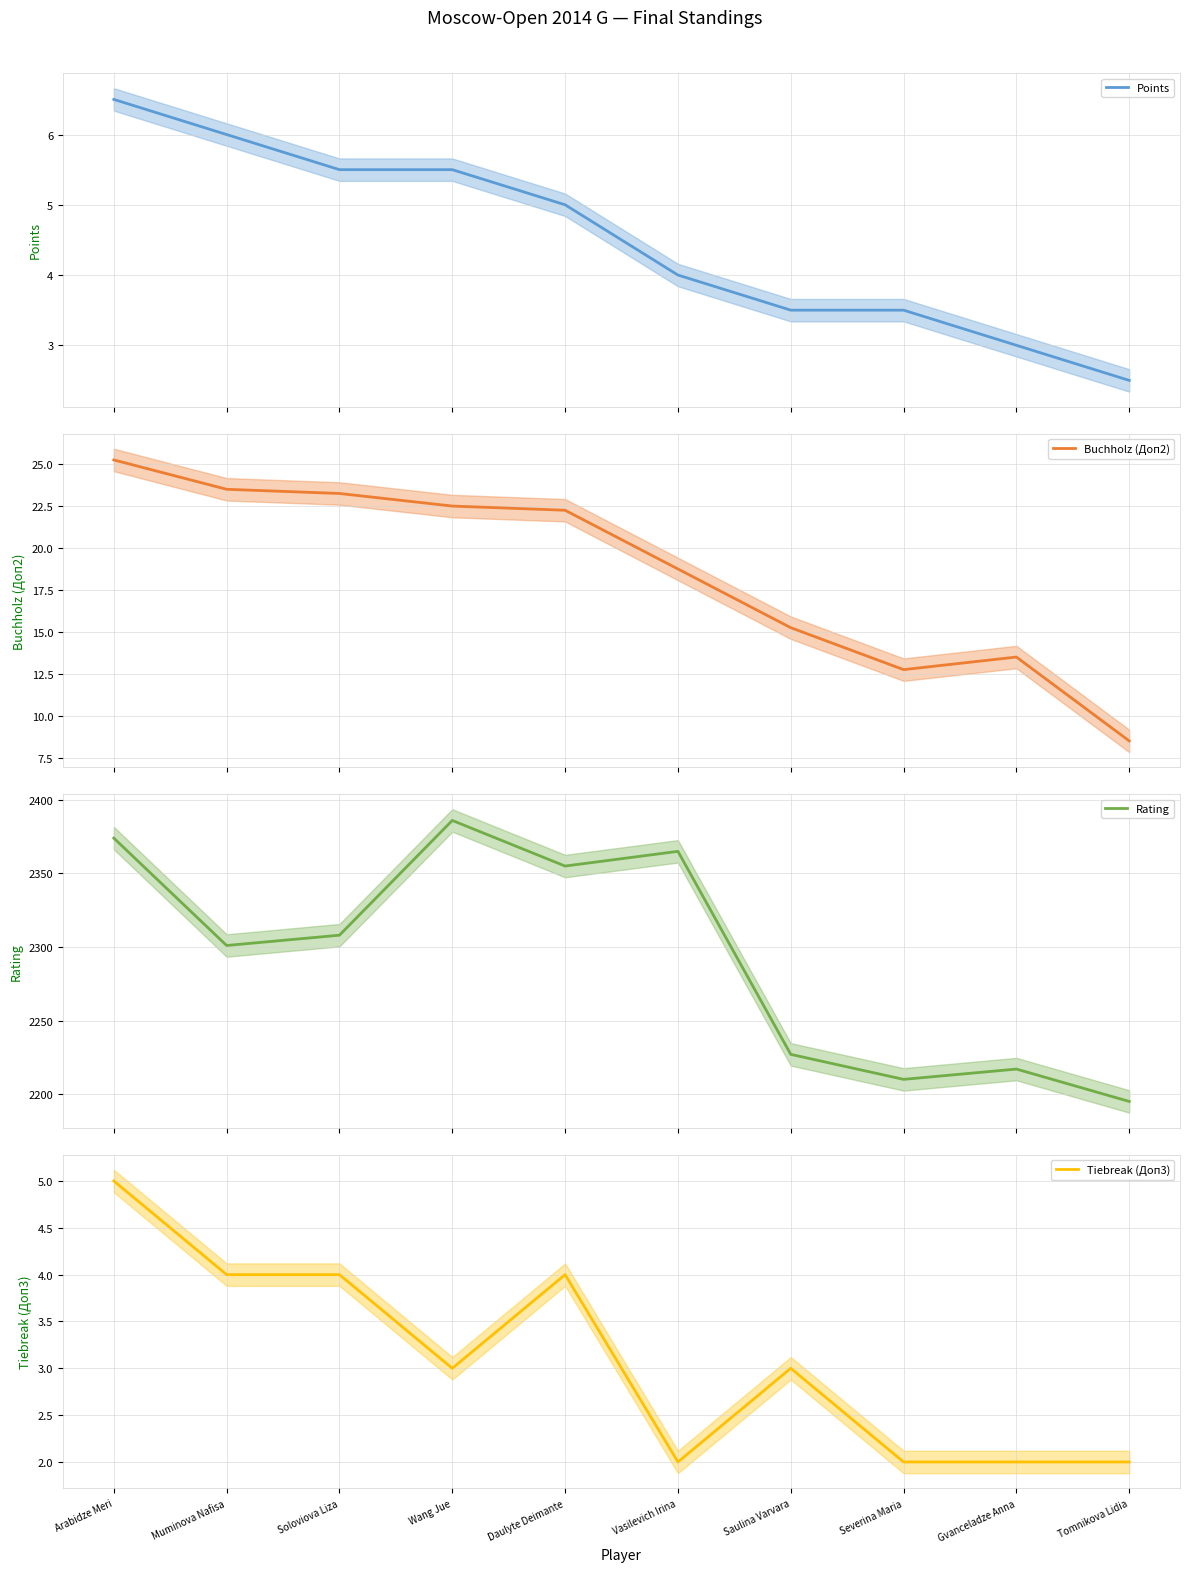

What is the highest value of the Buchholz (Доп2) series?

25.2